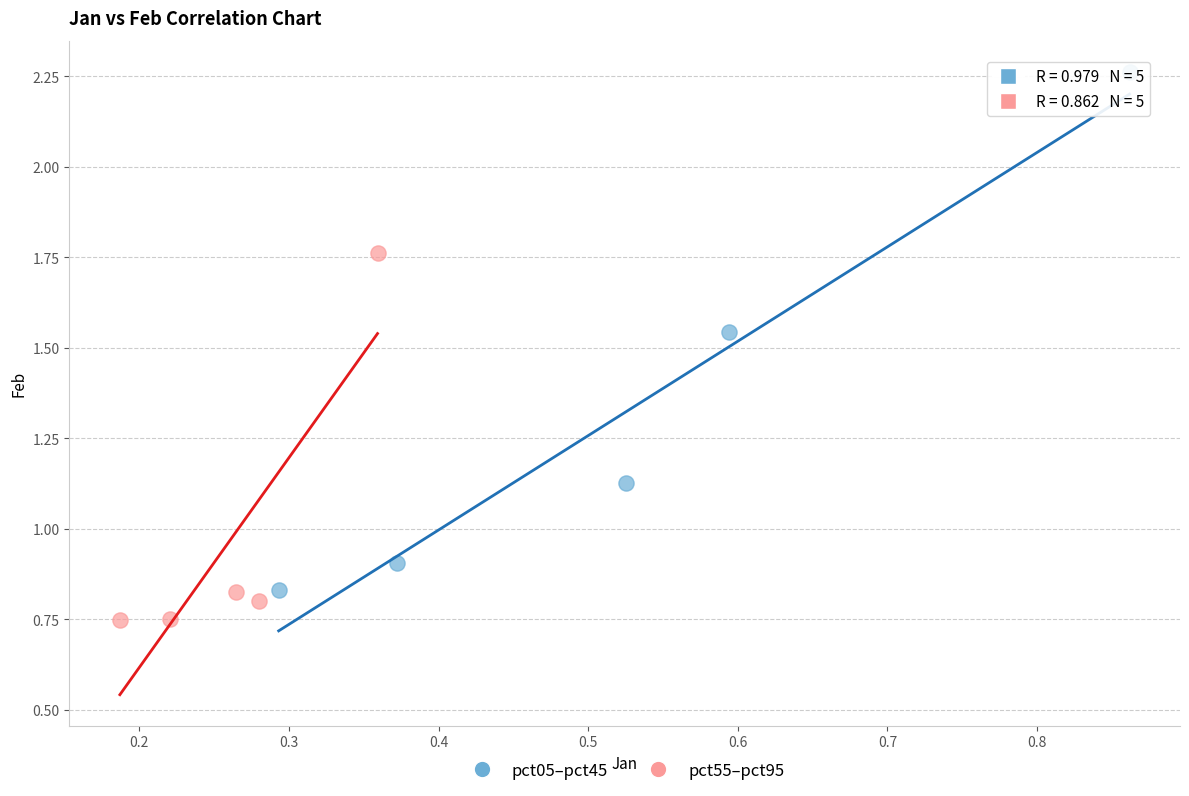

Which series reaches the minimum Y coordinate?

pct55–pct95